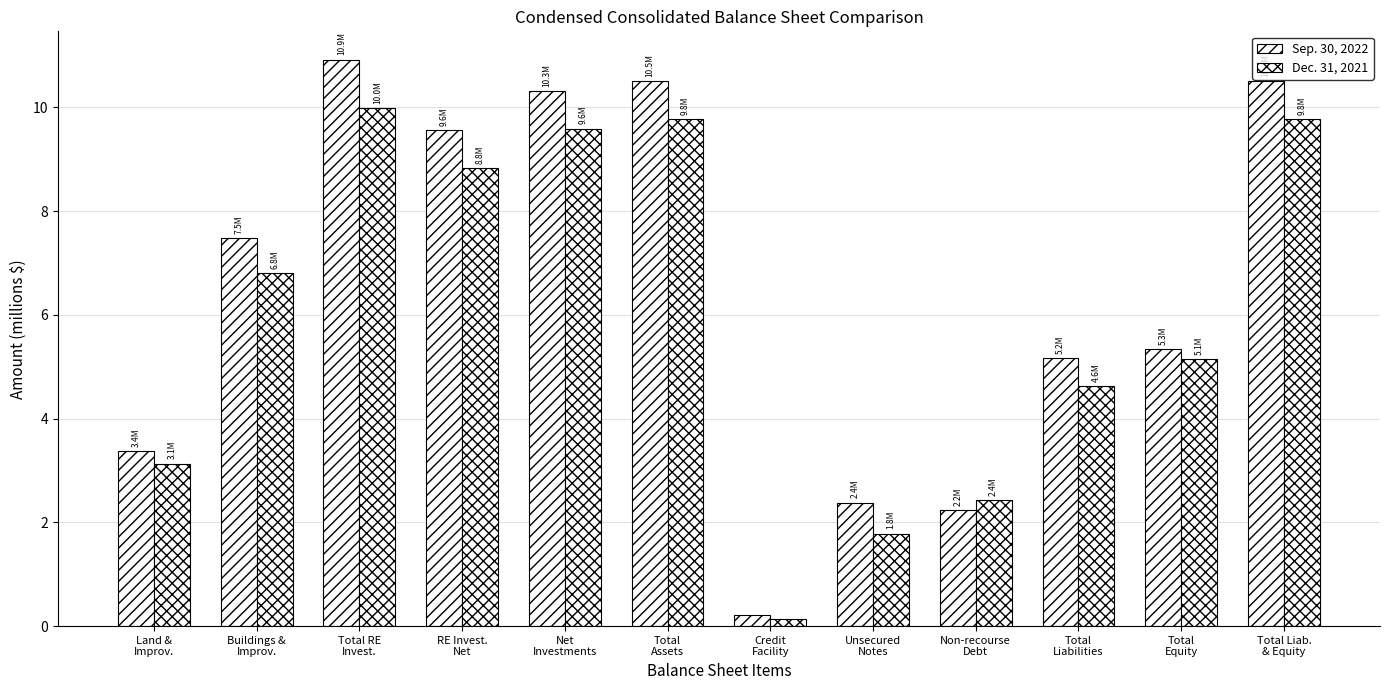

Are the bars grouped side by side (vs. stacked)?

Yes